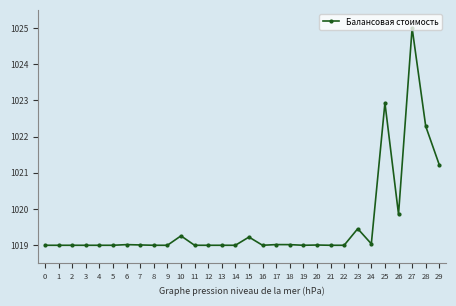

At which label is the value closest to 1022?

28